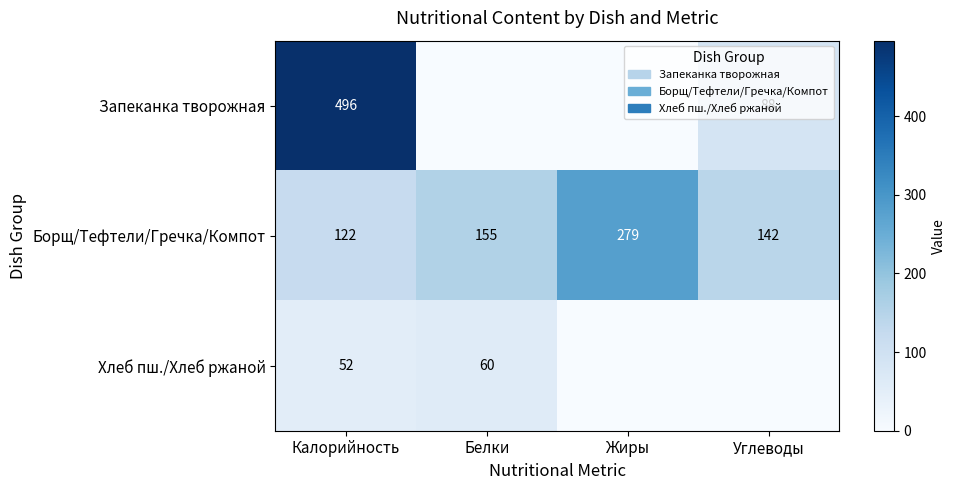

Count the number of data series in this chart.

3